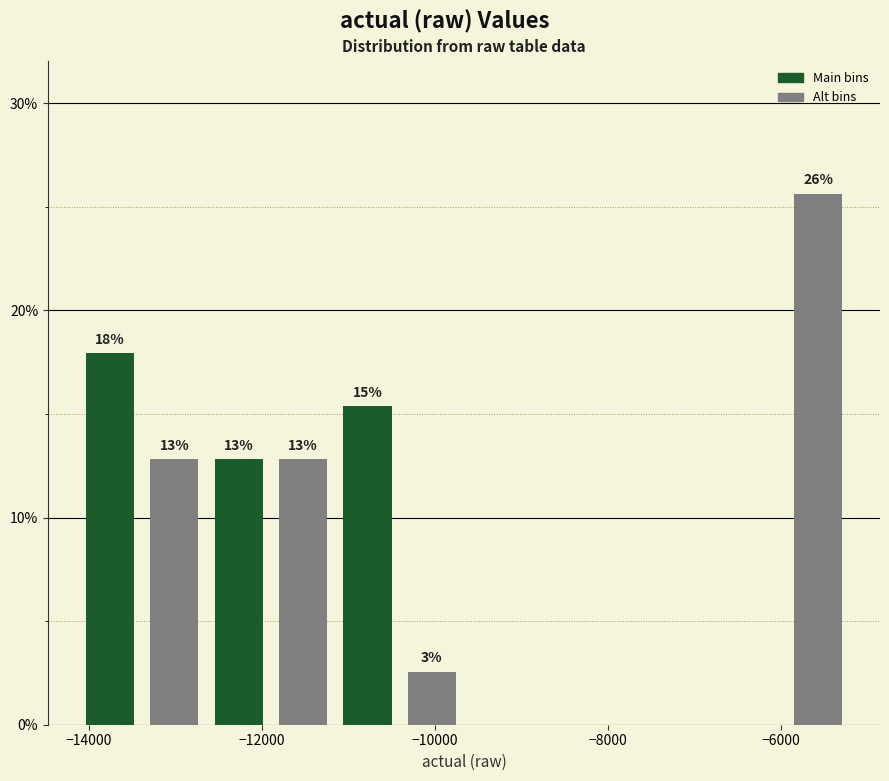

Around what value on the x-axis is the tallest bar? Give the approximate position of its centre, as read against the axis.

-5600